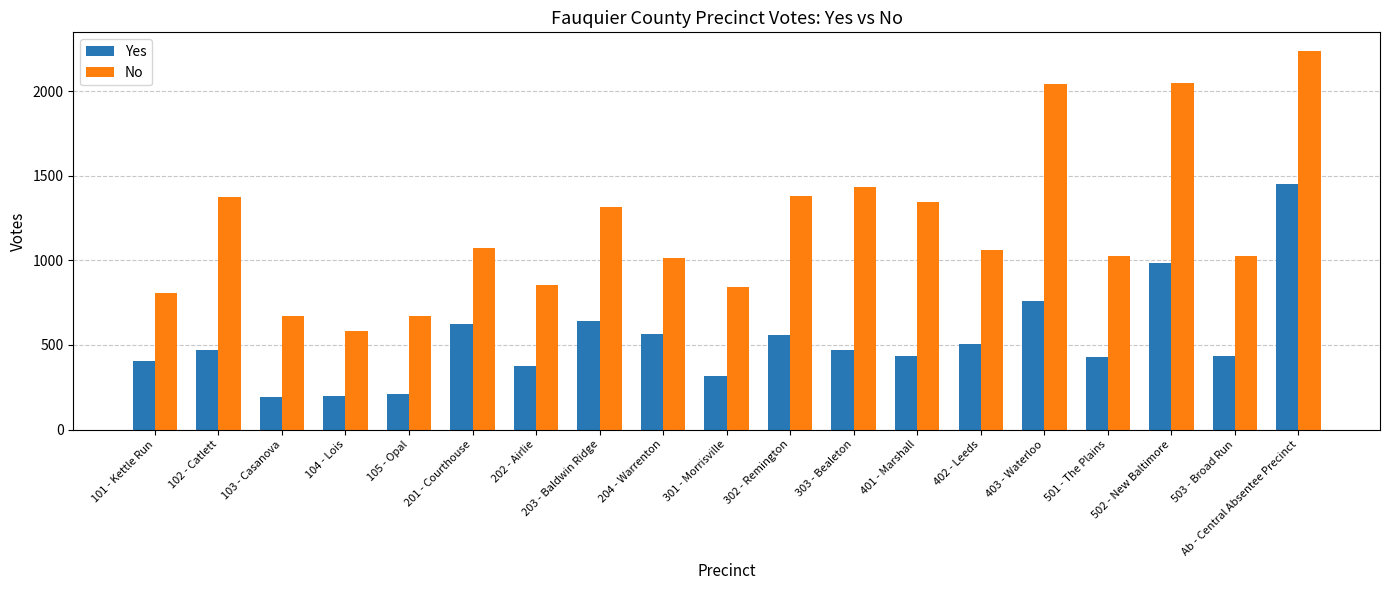

List the series in order of their peak value, highest first.

No, Yes